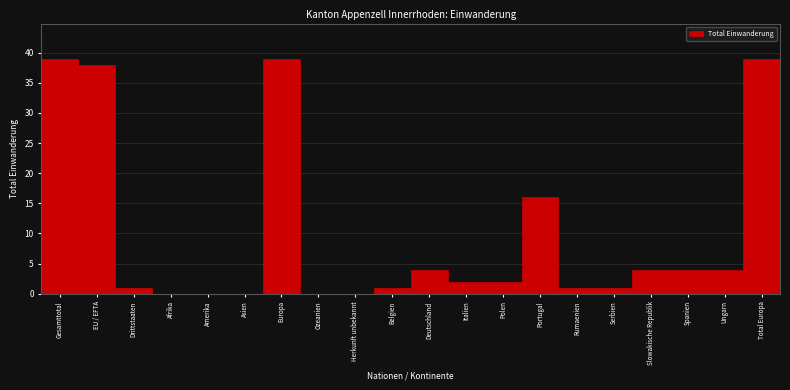

Reading left to right, extract all data points from this chart.

Gesamttotal=39	EU / EFTA=38	Drittstaaten=1	Afrika=0	Amerika=0	Asien=0	Europa=39	Ozeanien=0	Herkunft unbekannt=0	Belgien=1	Deutschland=4	Italien=2	Polen=2	Portugal=16	Rumaenien=1	Serbien=1	Slowakische Republik=4	Spanien=4	Ungarn=4	Total Europa=39